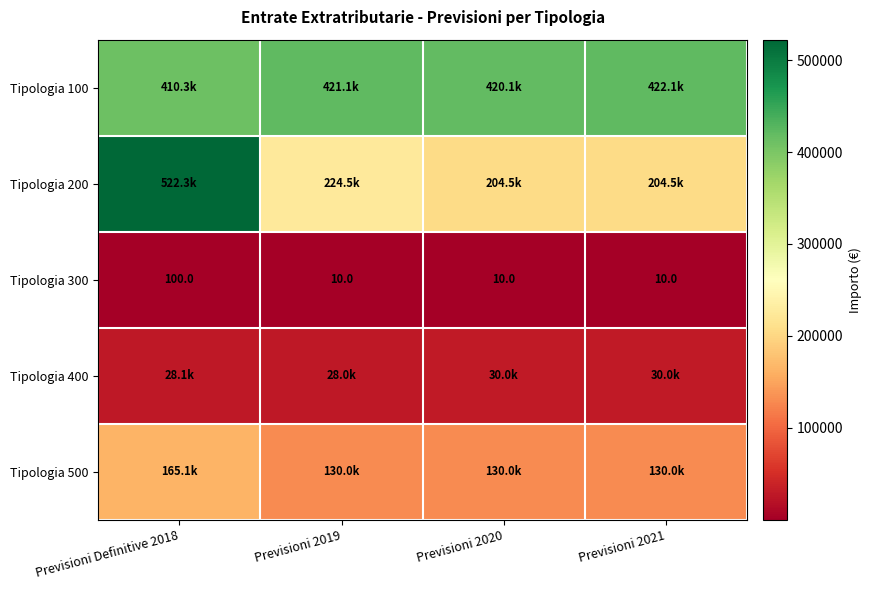

What value does the Tipologia 100 series have at Previsioni 2019?

421132.3